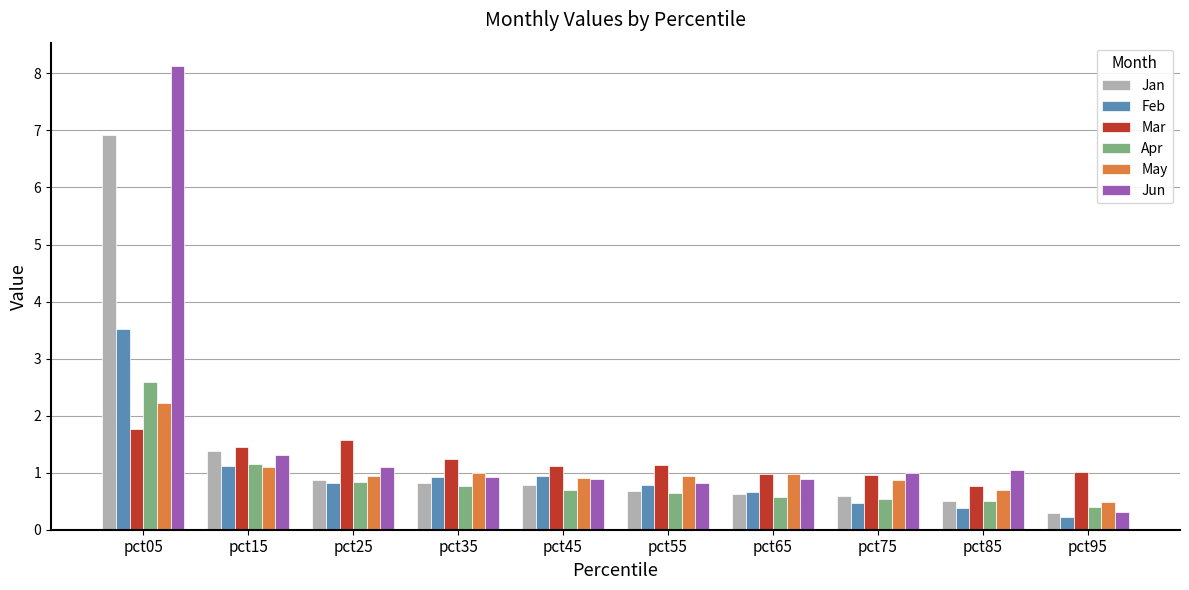

True or false: Mar has a value of 2.3 at pct15.

False